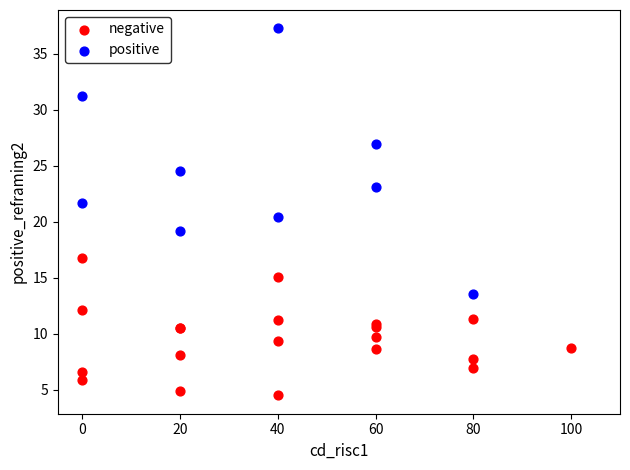

Which series contains the lowest Y value?

negative